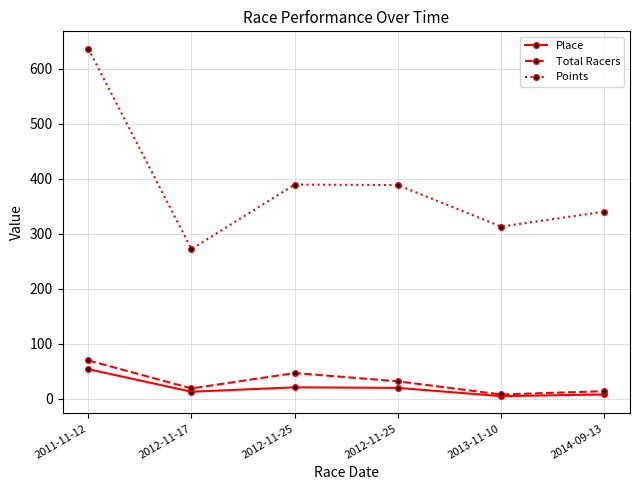

How many distinct data groups are displayed?

3